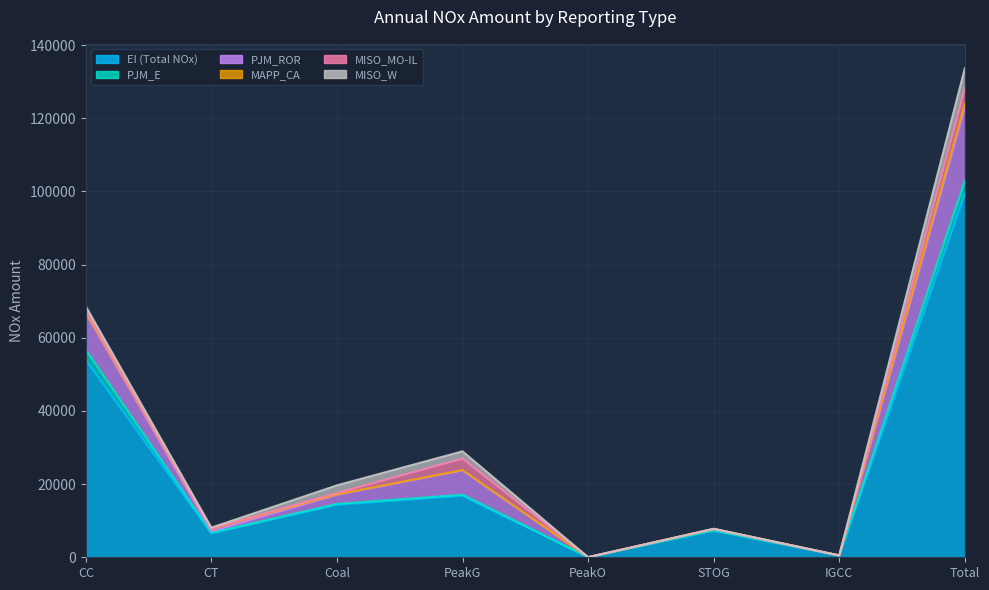

True or false: EI (Total NOx) has more than 0 interior local peaks.

True